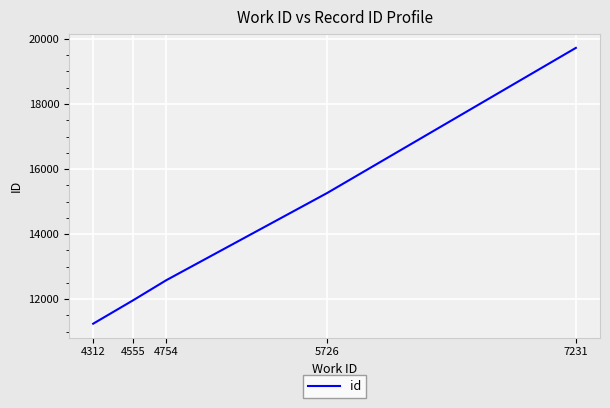

What is the difference between the second highest and minimum values?

4015